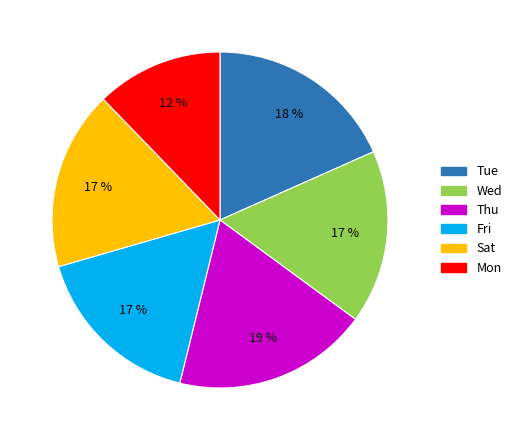

Is it true that Thu is 19% of the pie?

True